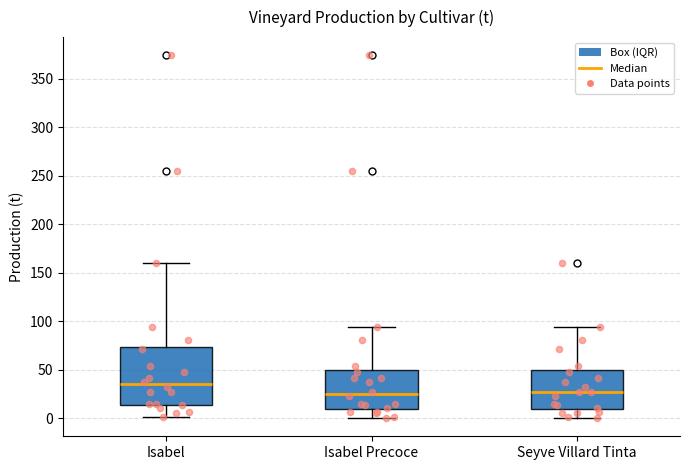

Reading left to right, transcribe this box plot: for each box, give where its median line is, the range the box spans, and where its two whiskers end, as read against the y-axis. The values are not printed on the chart, so give them approximately, as read against the axis.

Isabel: median 35, box 15 to 75, whiskers 0 to 160
Isabel Precoce: median 25, box 10 to 50, whiskers 0 to 95
Seyve Villard Tinta: median 25, box 10 to 50, whiskers 0 to 95